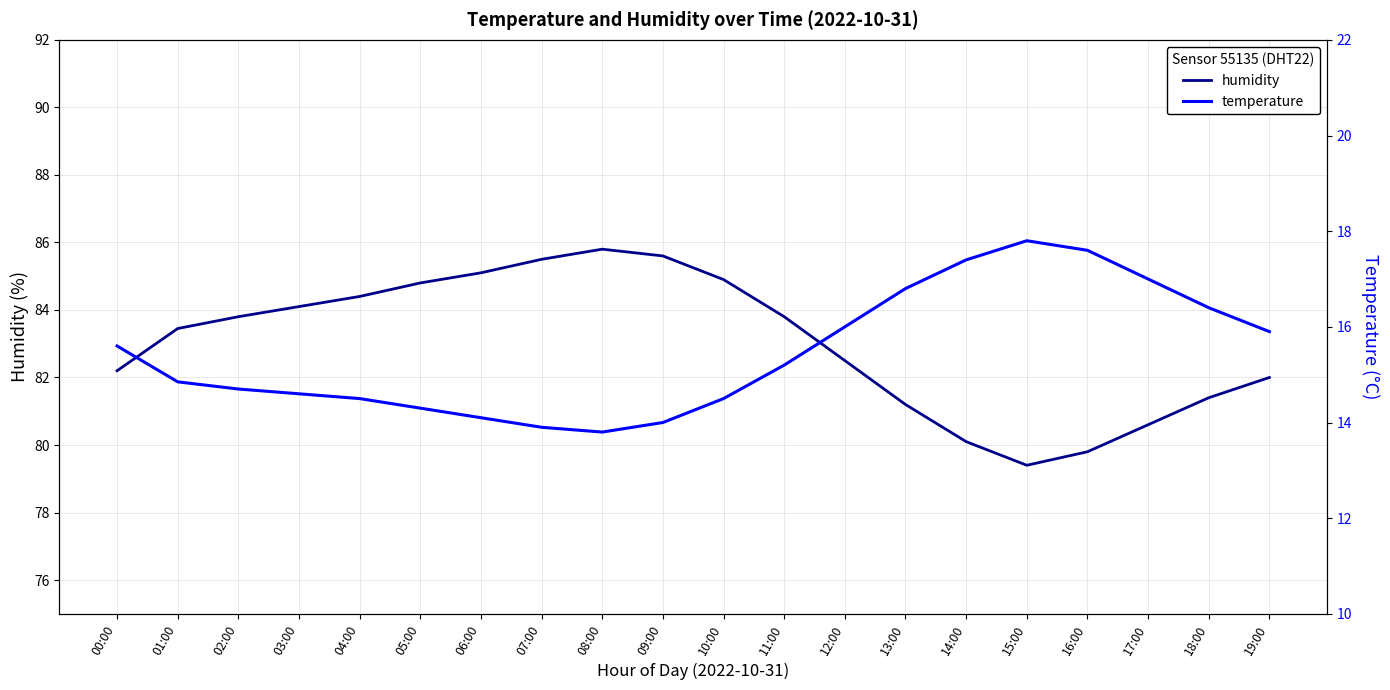

What is the minimum value for humidity?

79.4